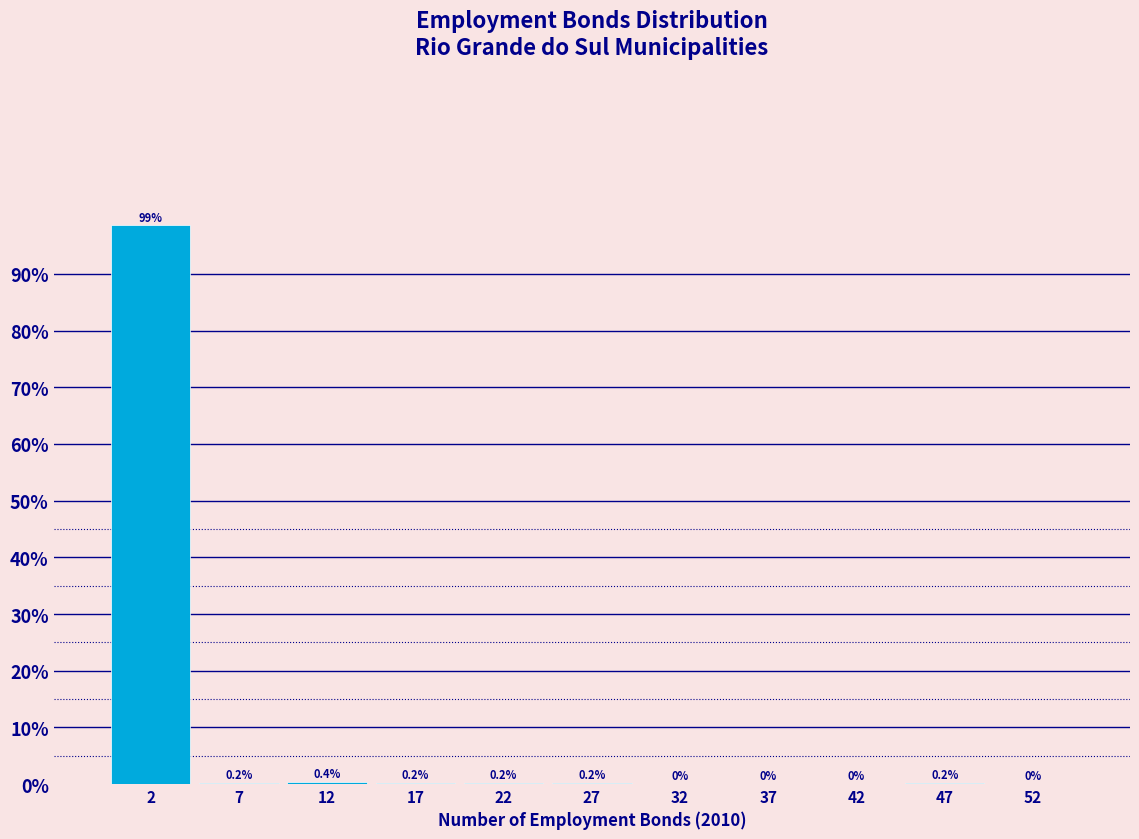

What is the height of the bar covering 0 to 5 on the x-axis?

98.6